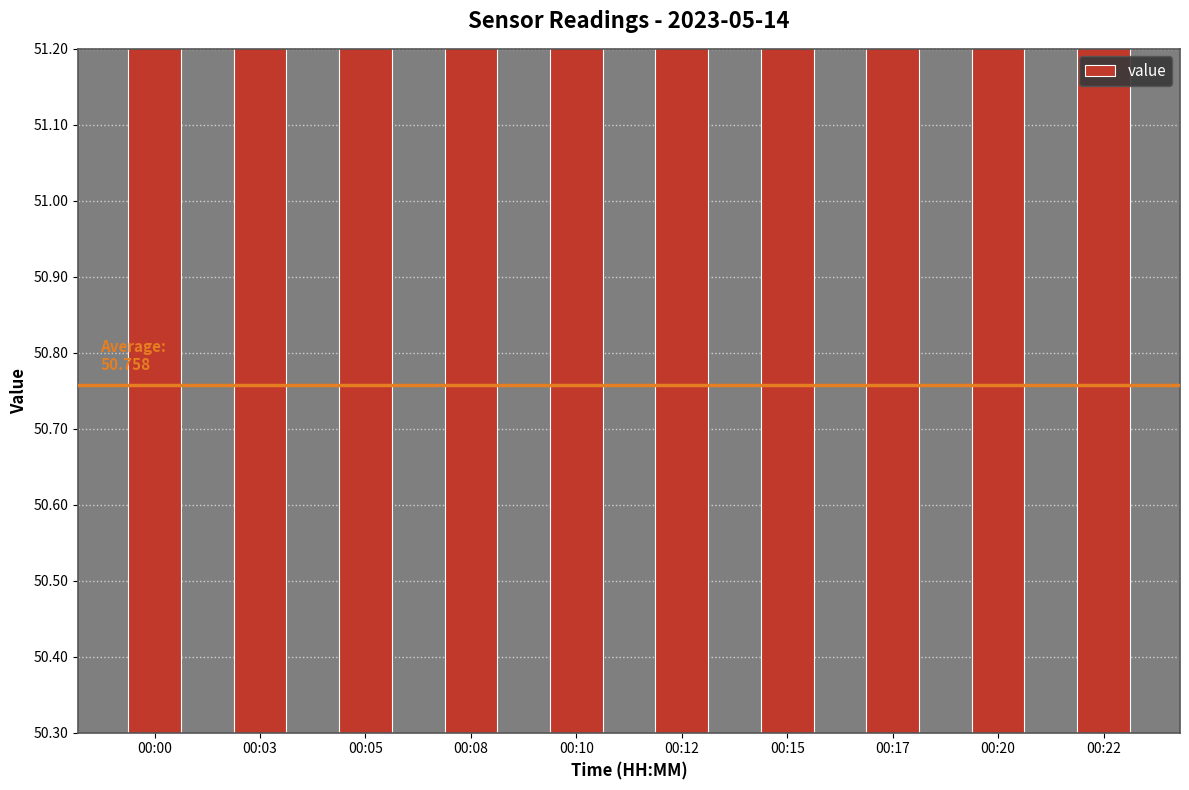

List the labels in order of value, largest first.

00:00, 00:17, 00:12, 00:15, 00:03, 00:20, 00:10, 00:22, 00:05, 00:08